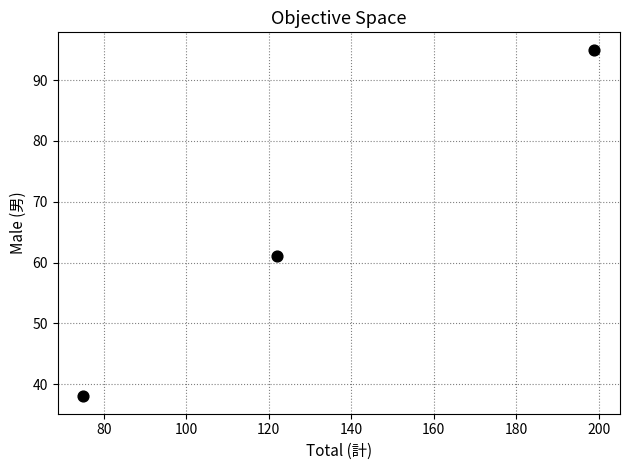

What Y value in the scatter plot is closest to 66?

61